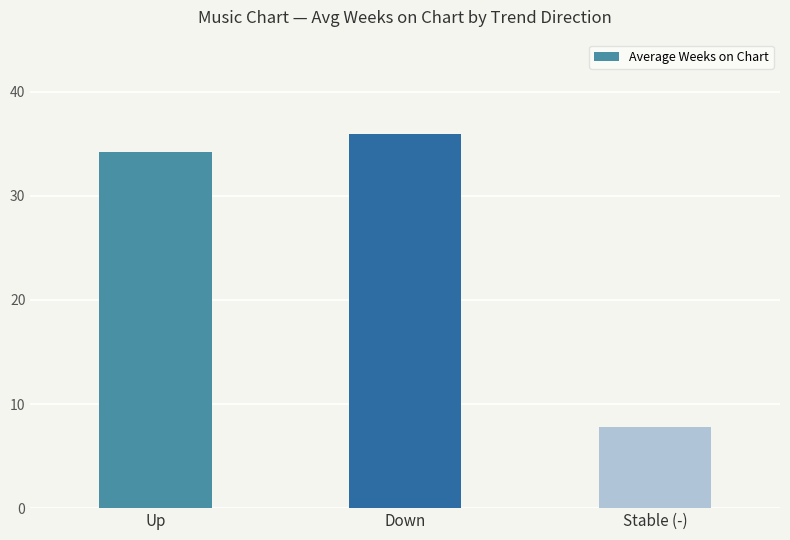

Read the value at Up.

34.2